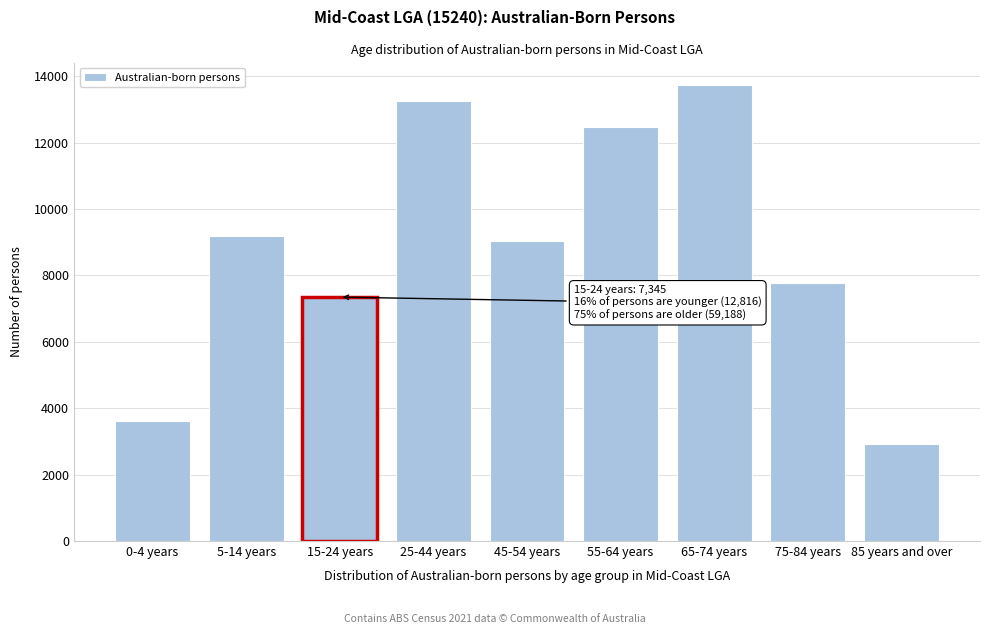

Reading right to left, transcribe all the data shown in this chart.

85 years and over=2936	75-84 years=7782	65-74 years=13722	55-64 years=12477	45-54 years=9031	25-44 years=13240	15-24 years=7345	5-14 years=9188	0-4 years=3628